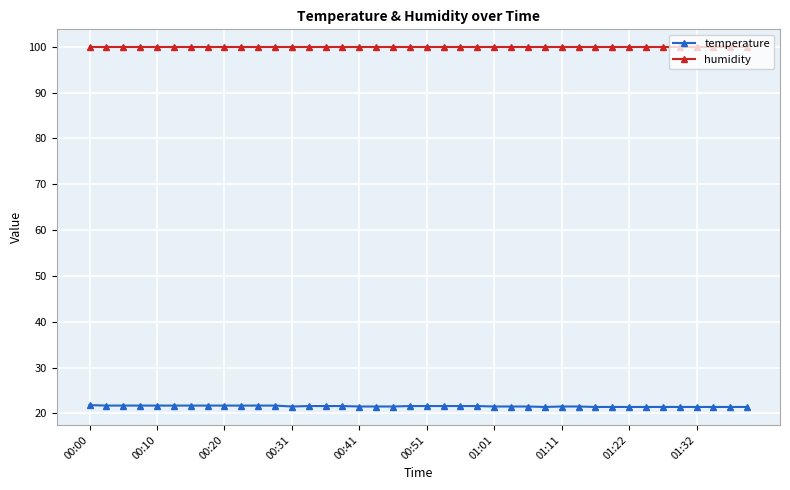

True or false: humidity and temperature intersect in this chart.

False